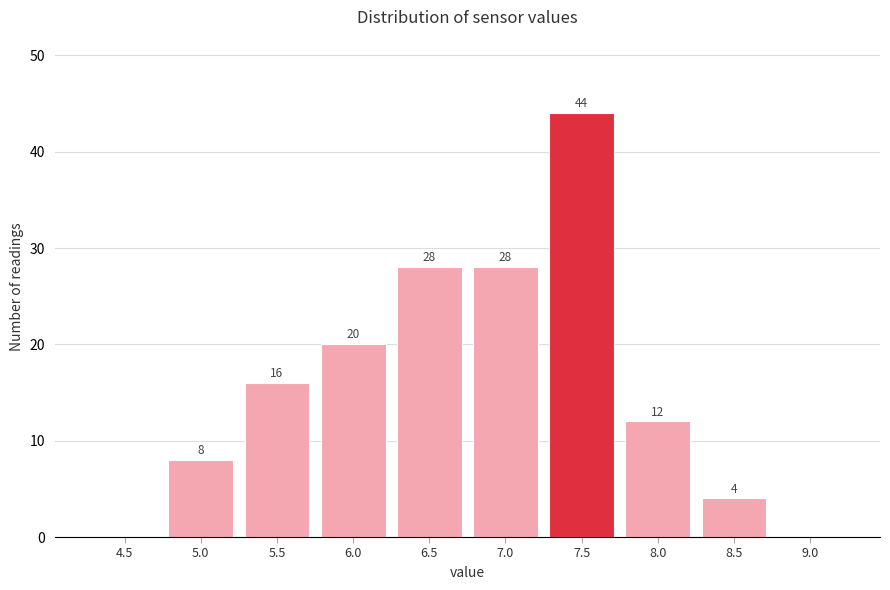

Reading right to left, list all the values displayed in this chart.

9.0=0	8.5=4	8.0=12	7.5=44	7.0=28	6.5=28	6.0=20	5.5=16	5.0=8	4.5=0